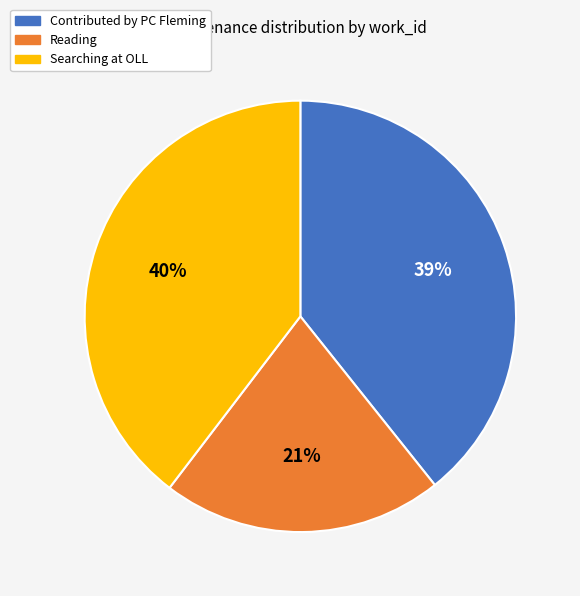

How many slices are in this pie chart?

3